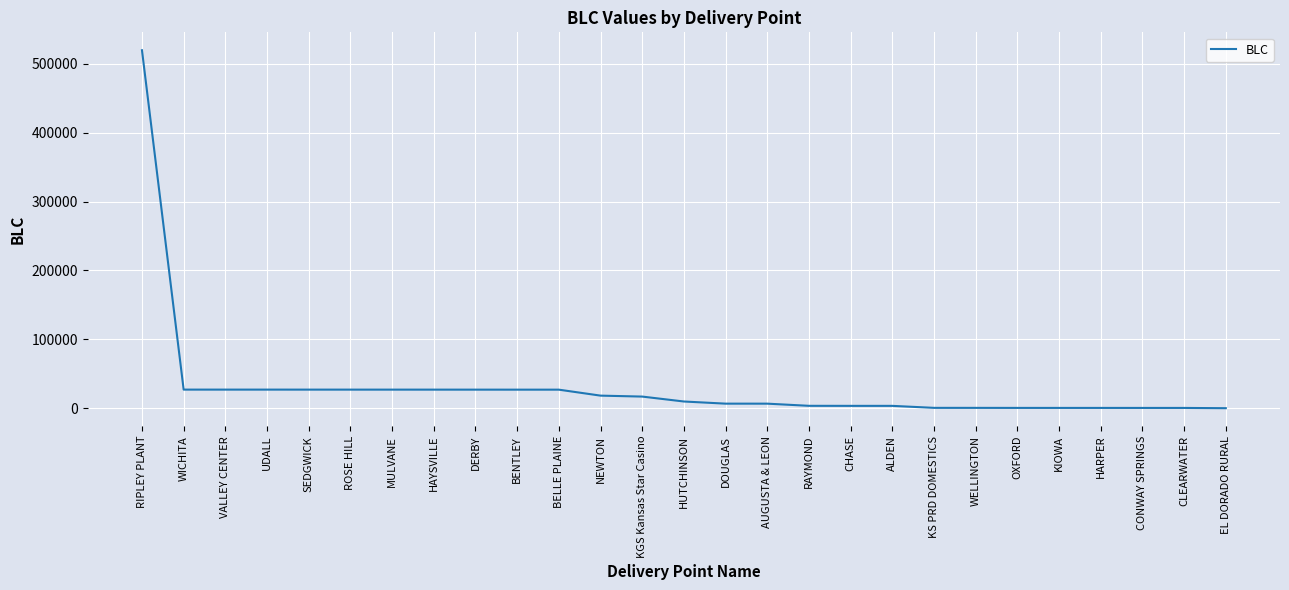

Where is the data nearest to the value 259809?

WICHITA